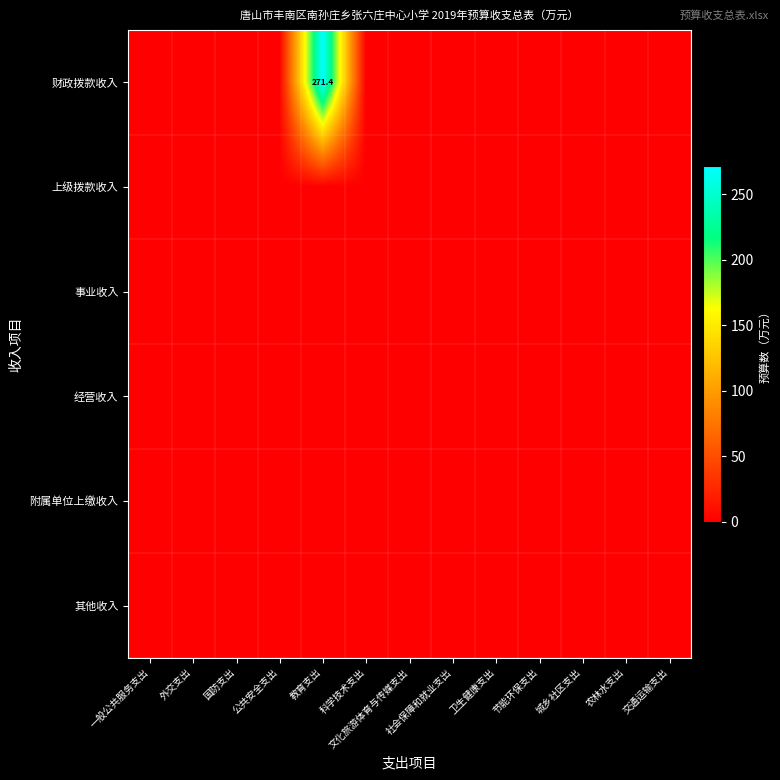

At 卫生健康支出, list the series in order from smallest to largest.

财政拨款收入, 上级拨款收入, 事业收入, 经营收入, 附属单位上缴收入, 其他收入